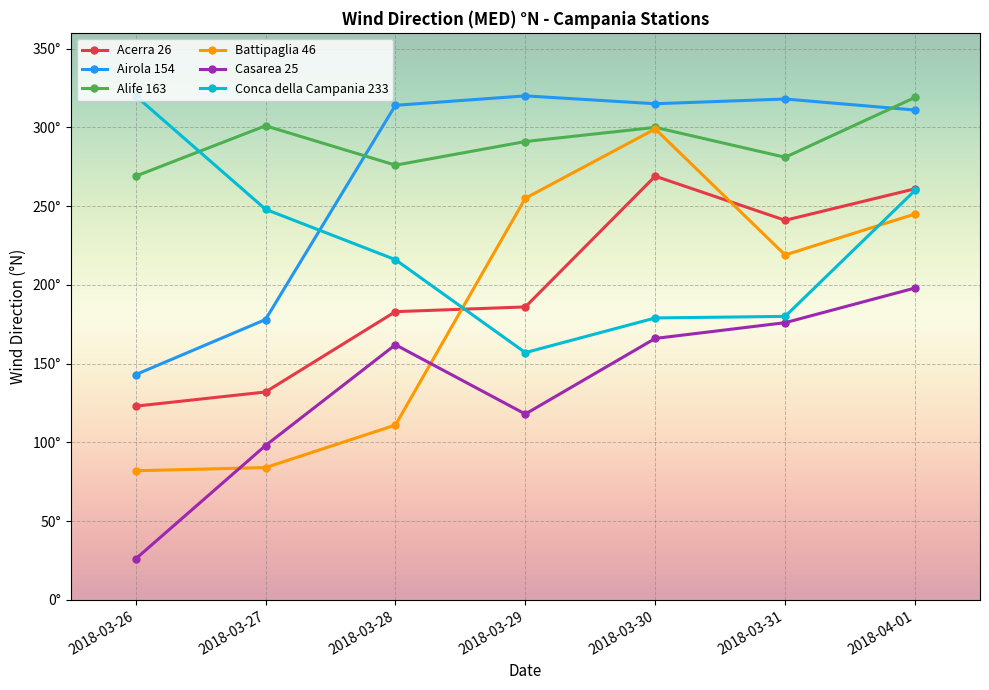

How many values in the Battipaglia 46 series exceed 219?

3